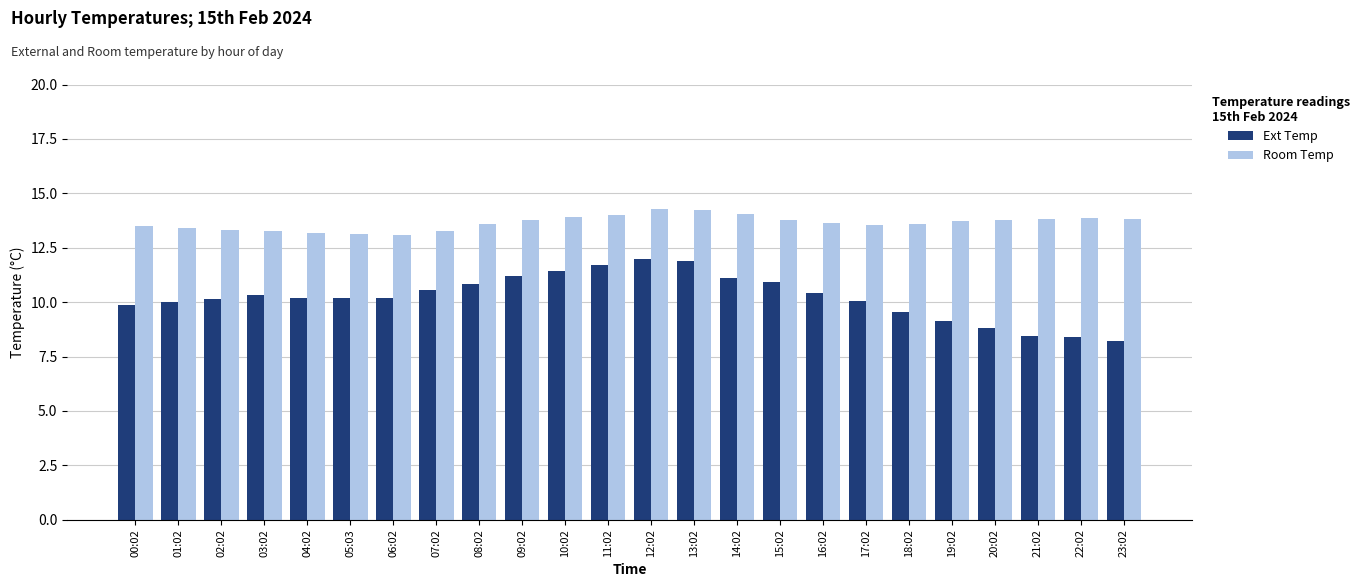

How many bars are there in total?

48